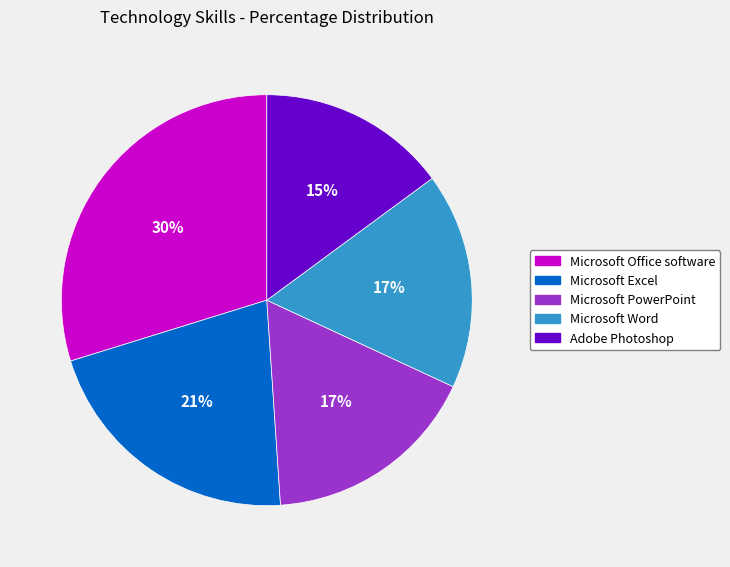

What is the smallest slice in the pie chart?

Adobe Photoshop